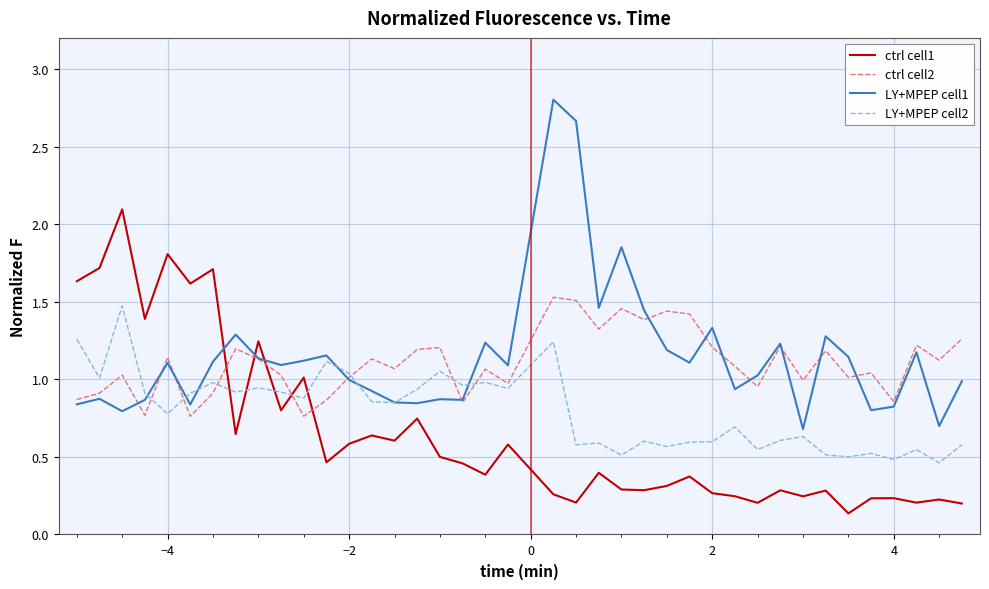

How many series are shown in this chart?

4